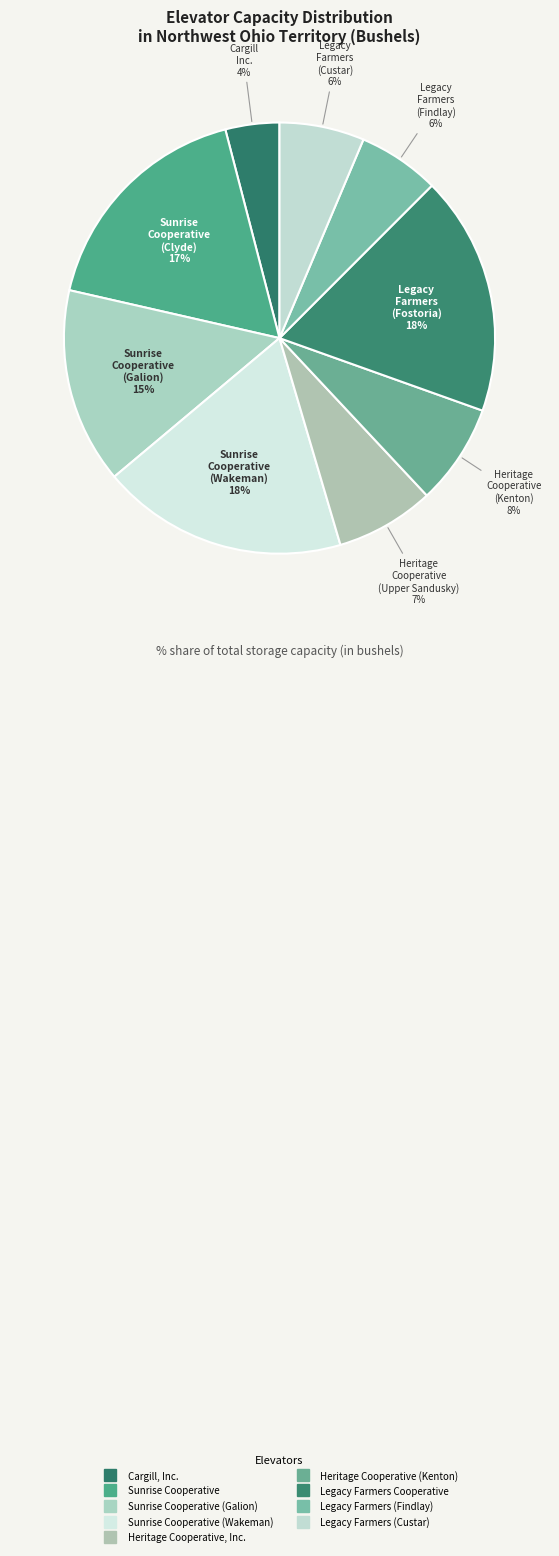

Is there any slice that represents more than half of the pie?

No